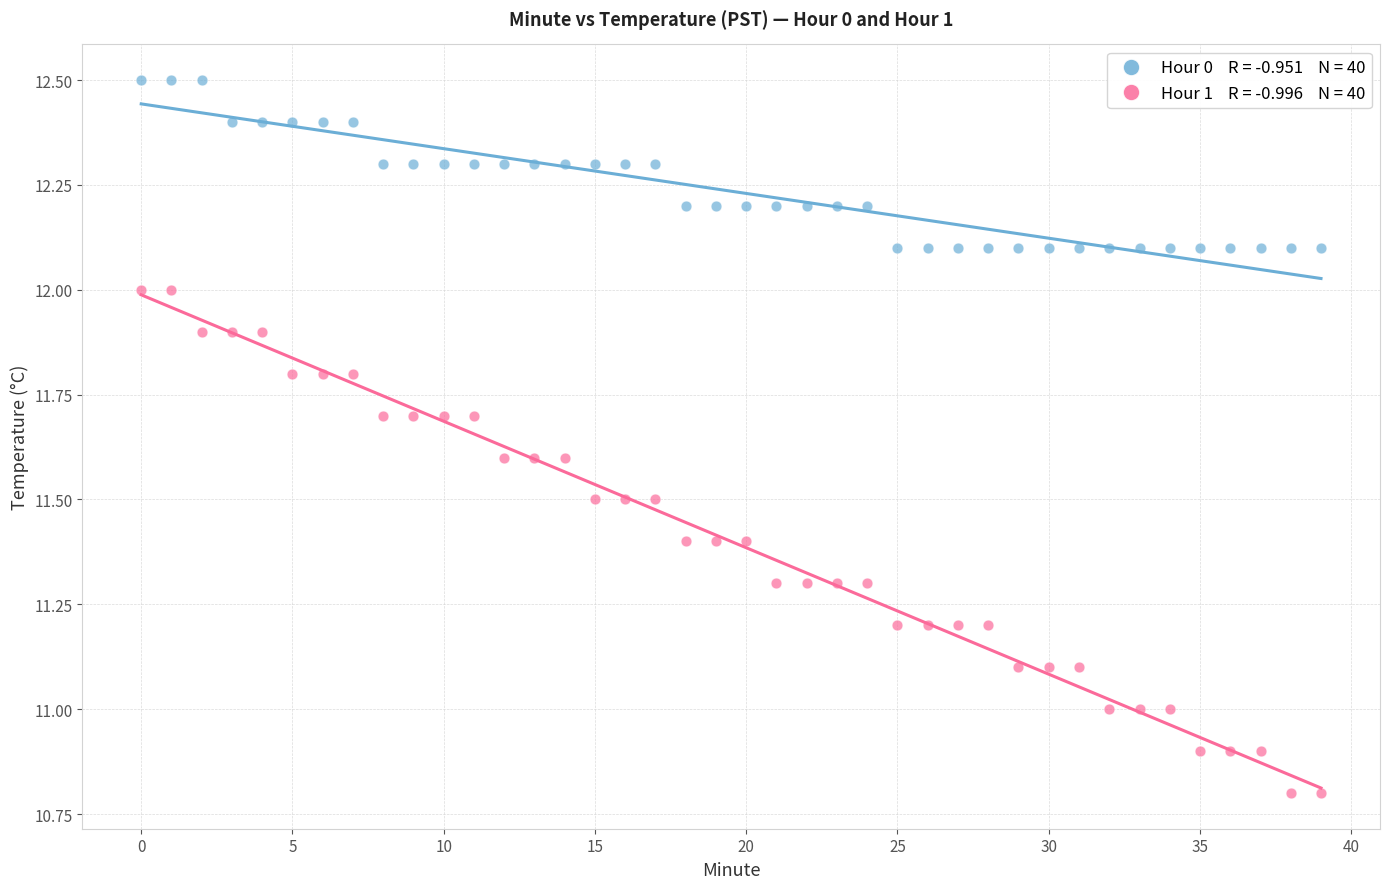

Across all data points, what is the range of Y values (max minus min)?

1.7